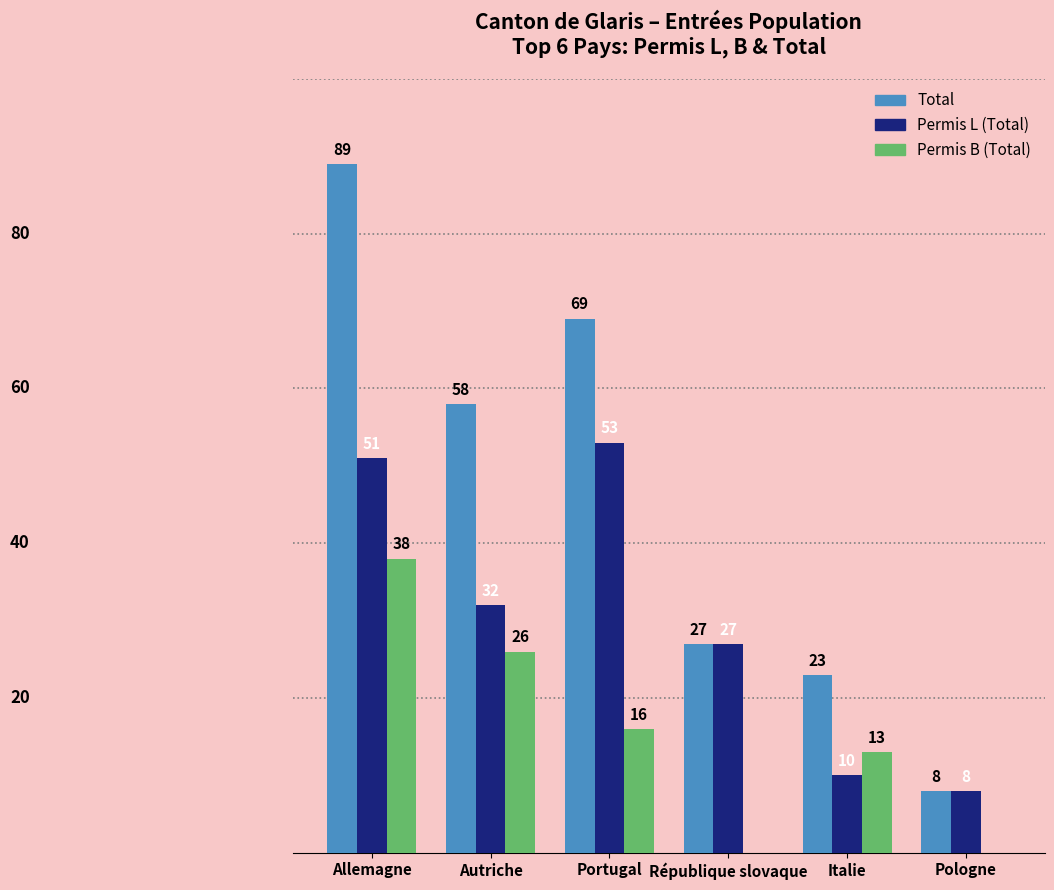

Which series has the largest total across all categories?

Total